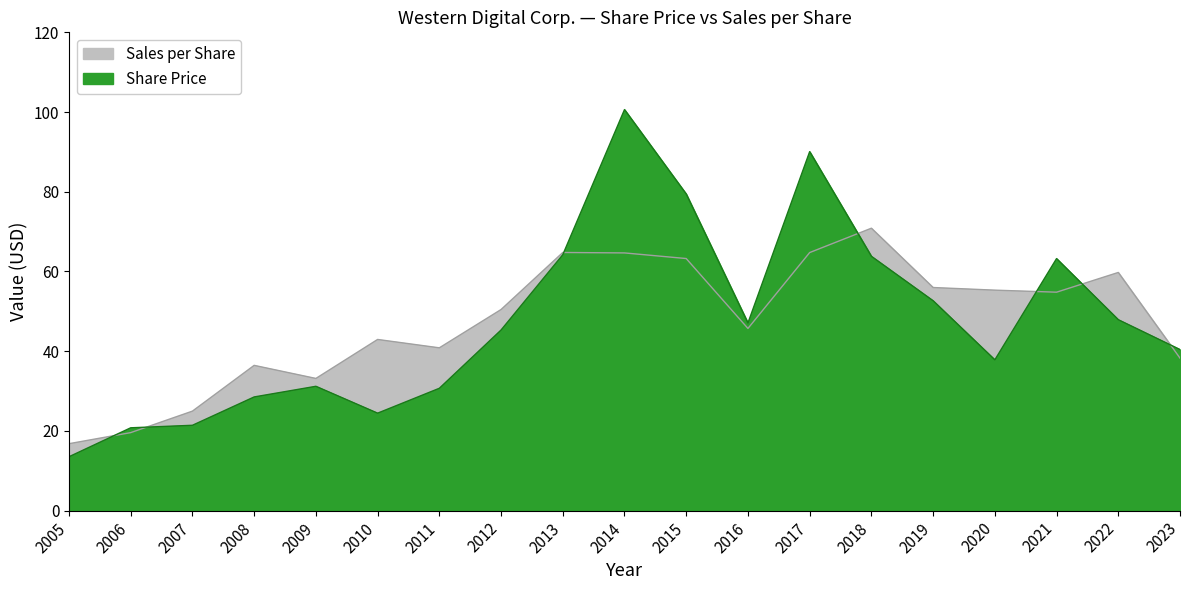

Reading left to right, transcribe all the data shown in this chart.

Share Price: 13.5	20.8	21.4	28.5	31.2	24.5	30.7	45.3	64.2	100.6	79.4	47.1	90.1	63.8	52.7	37.8	63.2	47.9	40.4
Sales per Share: 16.8	19.6	25.0	36.5	33.2	43.0	40.9	50.5	64.8	64.7	63.2	45.7	64.8	70.9	56.0	55.3	54.8	59.8	38.3